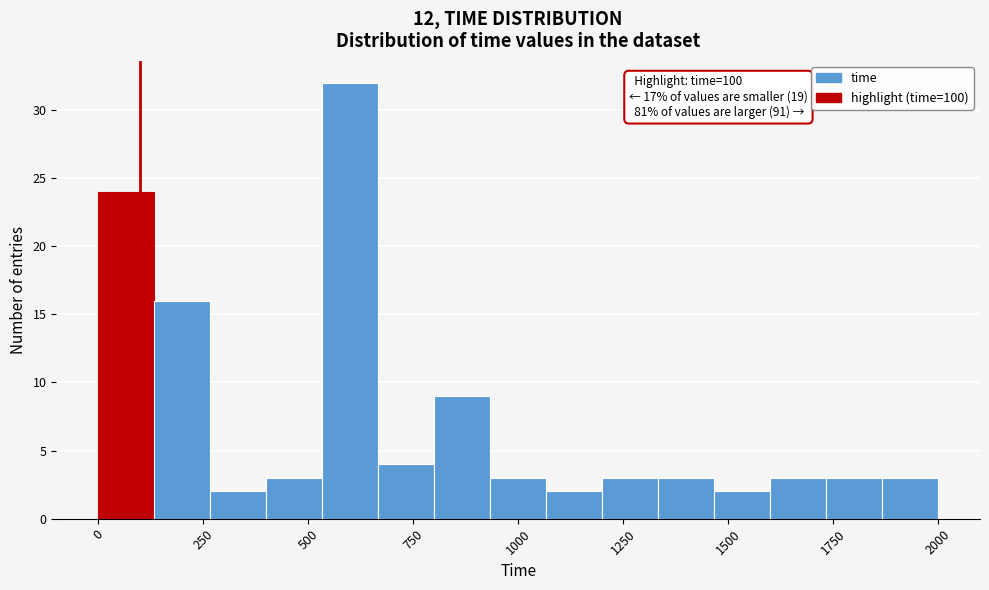

Read against the x-axis, roughly where is the centre of the tallest bar?

600